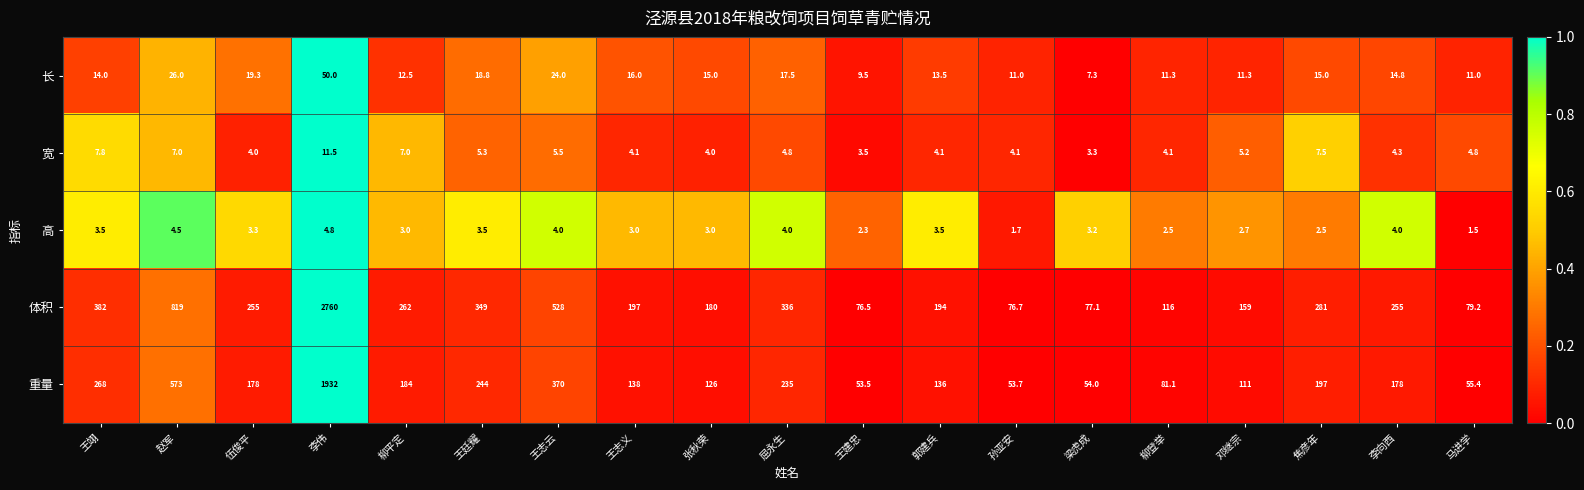

True or false: 重量 has a value of 55.4 at 马进学.

True